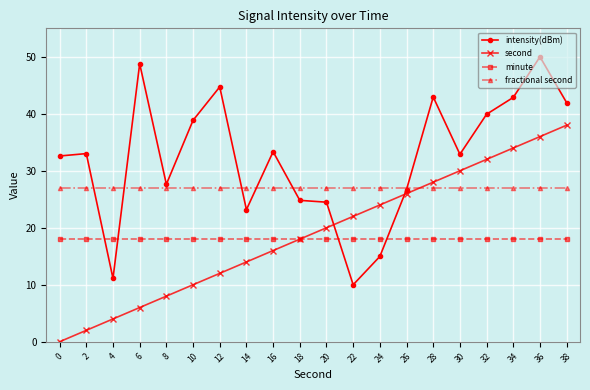

What is the sum of all second values?

380.0